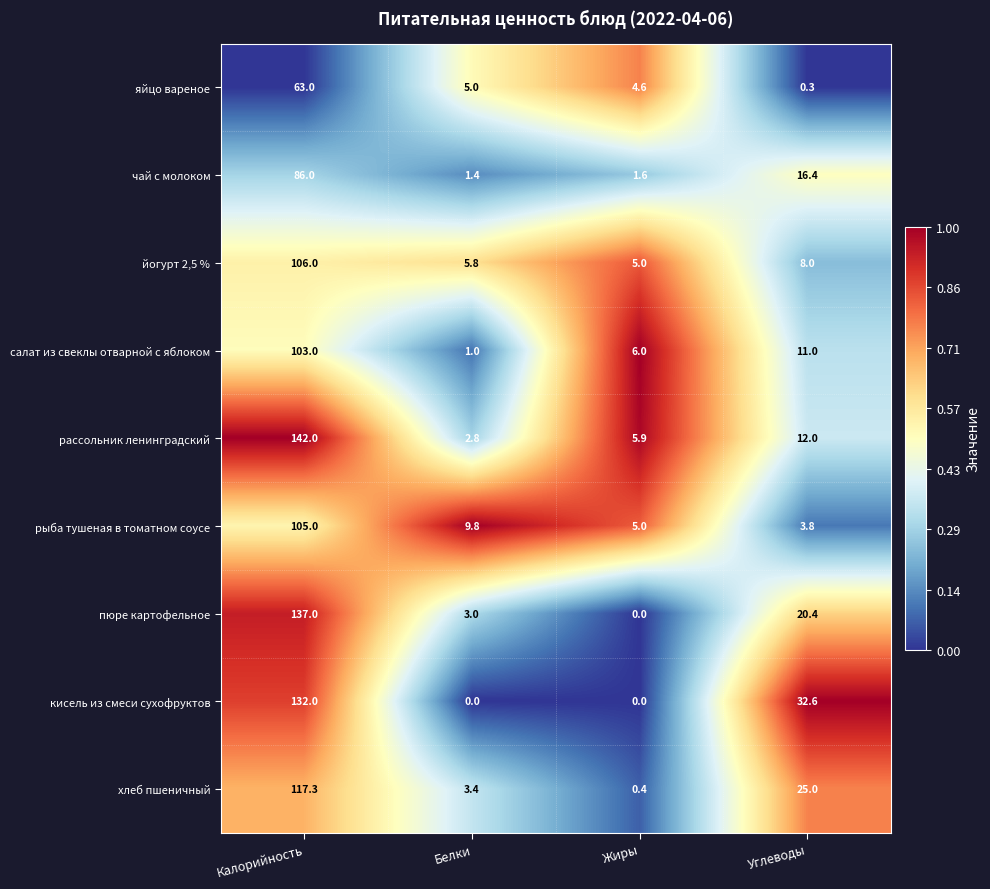

Is it true that хлеб пшеничный equals 0.4 at Жиры?

True